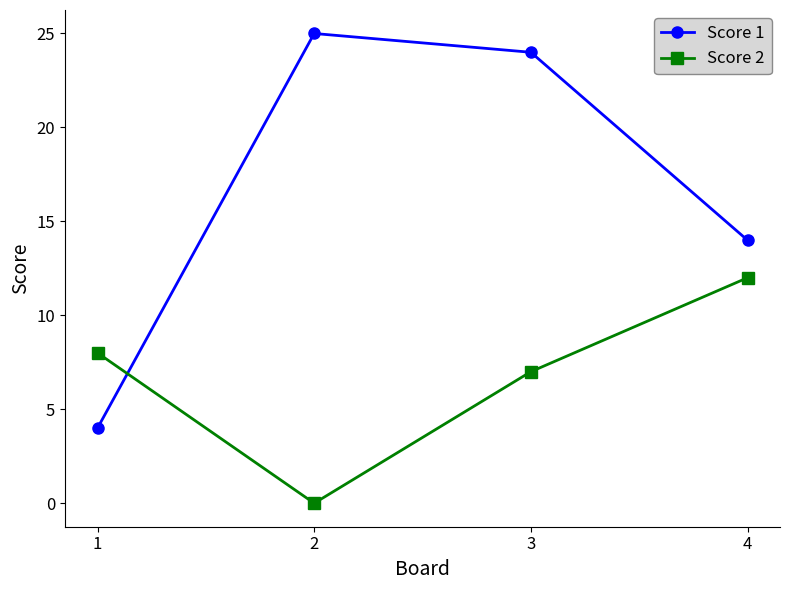

Is it true that Score 1 equals 7 at 3?

False